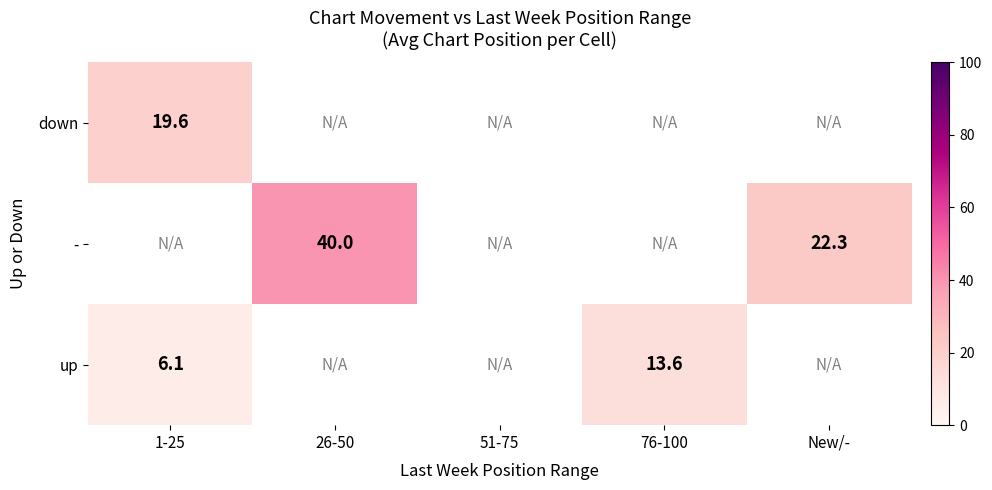

How many distinct data groups are displayed?

3